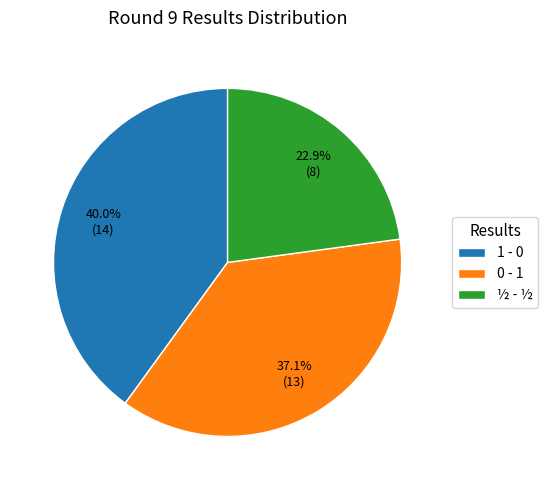

What percentage is NOT represented by 1 - 0?

60.0%